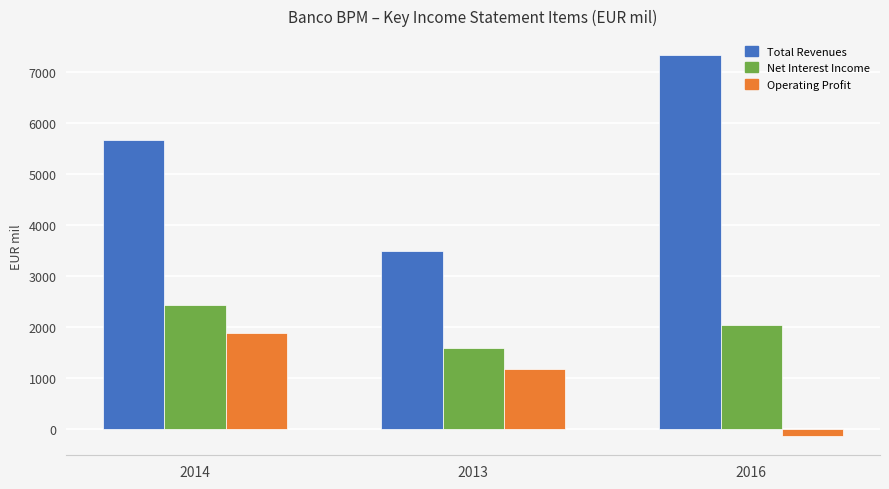

At which label is Total Revenues closest to 5406?

2014